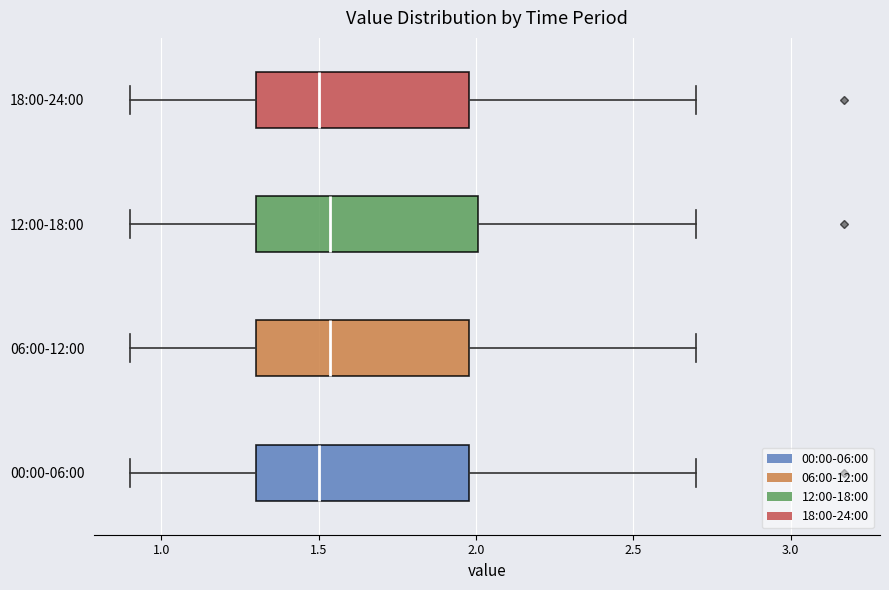

Reading bottom to top, transcribe this box plot: for each box, give where its median line is, the range the box spans, and where its two whiskers end, as read against the x-axis. The values are not printed on the chart, so give them approximately, as read against the axis.

00:00-06:00: median 1.50, box 1.30 to 2.00, whiskers 0.90 to 2.70
06:00-12:00: median 1.55, box 1.30 to 2.00, whiskers 0.90 to 2.70
12:00-18:00: median 1.55, box 1.30 to 2.00, whiskers 0.90 to 2.70
18:00-24:00: median 1.50, box 1.30 to 2.00, whiskers 0.90 to 2.70